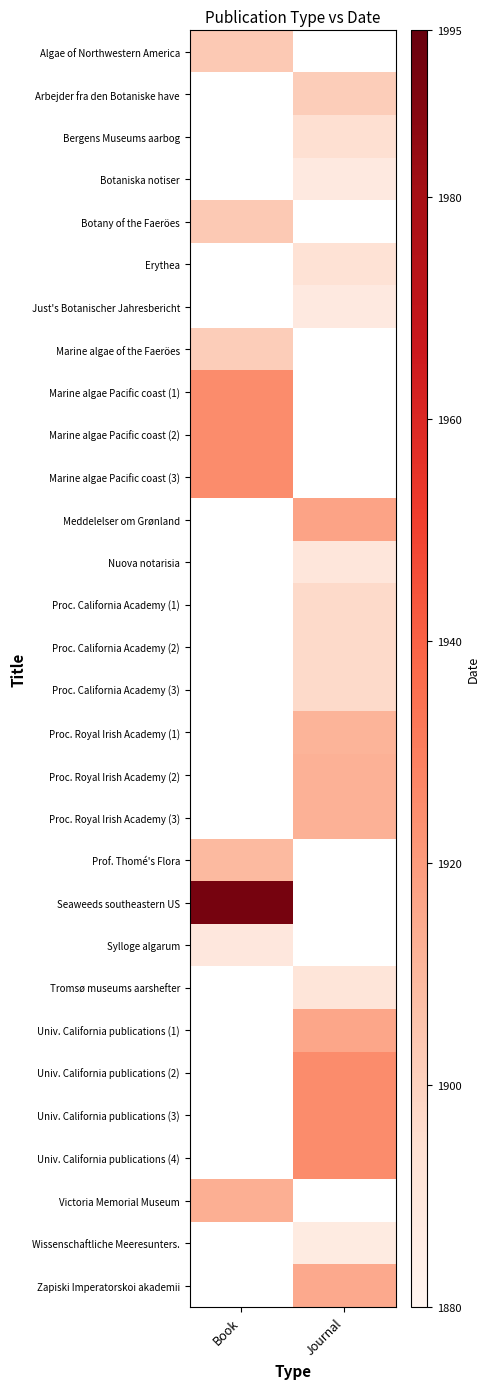

Reading left to right, list all the values displayed in this chart.

Algae of Northwestern America: Book=1903	Journal=0
Arbejder fra den Botaniske have: Book=0	Journal=1902
Bergens Museums aarbog: Book=0	Journal=1894
Botaniska notiser: Book=0	Journal=1888
Botany of the Faeröes: Book=1903	Journal=0
Erythea: Book=0	Journal=1893
Just's Botanischer Jahresbericht: Book=0	Journal=1888
Marine algae of the Faeröes: Book=1902	Journal=0
Marine algae Pacific coast (1): Book=1925	Journal=0
Marine algae Pacific coast (2): Book=1925	Journal=0
Marine algae Pacific coast (3): Book=1925	Journal=0
Meddelelser om Grønland: Book=0	Journal=1917
Nuova notarisia: Book=0	Journal=1890
Proc. California Academy (1): Book=0	Journal=1897
Proc. California Academy (2): Book=0	Journal=1897
Proc. California Academy (3): Book=0	Journal=1897
Proc. Royal Irish Academy (1): Book=0	Journal=1911
Proc. Royal Irish Academy (2): Book=0	Journal=1912
Proc. Royal Irish Academy (3): Book=0	Journal=1912
Prof. Thomé's Flora: Book=1909	Journal=0
Seaweeds southeastern US: Book=1991	Journal=0
Sylloge algarum: Book=1889	Journal=0
Tromsø museums aarshefter: Book=0	Journal=1891
Univ. California publications (1): Book=0	Journal=1916
Univ. California publications (2): Book=0	Journal=1925
Univ. California publications (3): Book=0	Journal=1925
Univ. California publications (4): Book=0	Journal=1925
Victoria Memorial Museum: Book=1913	Journal=0
Wissenschaftliche Meeresunters.: Book=0	Journal=1887
Zapiski Imperatorskoi akademii: Book=0	Journal=1915